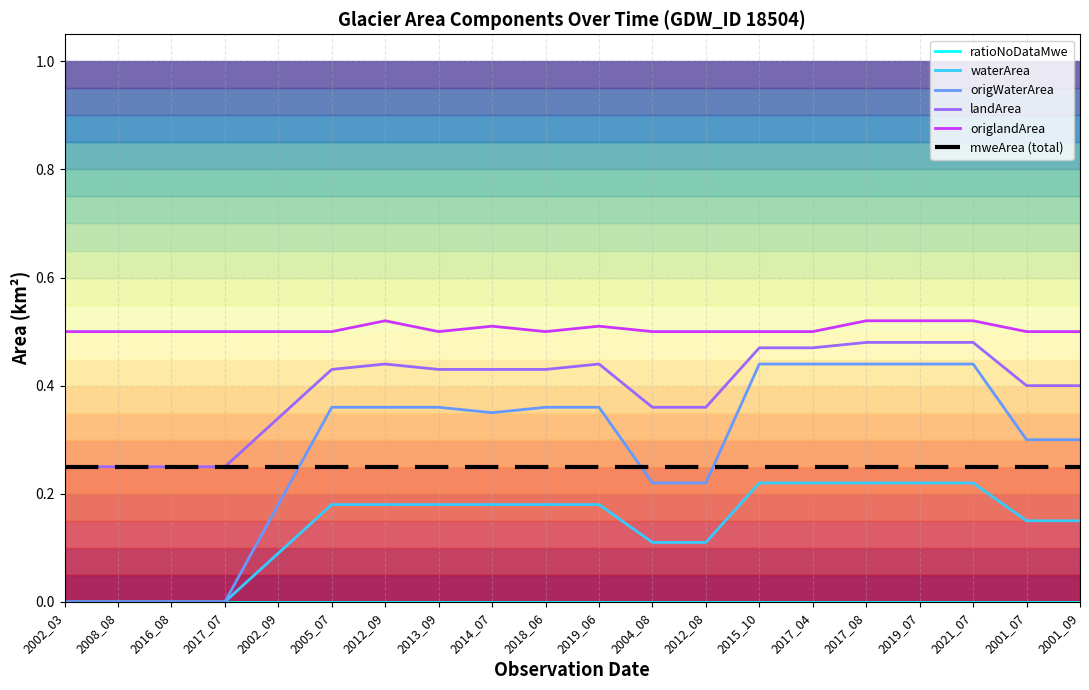

Which series has the largest range (max minus min)?

origWaterArea